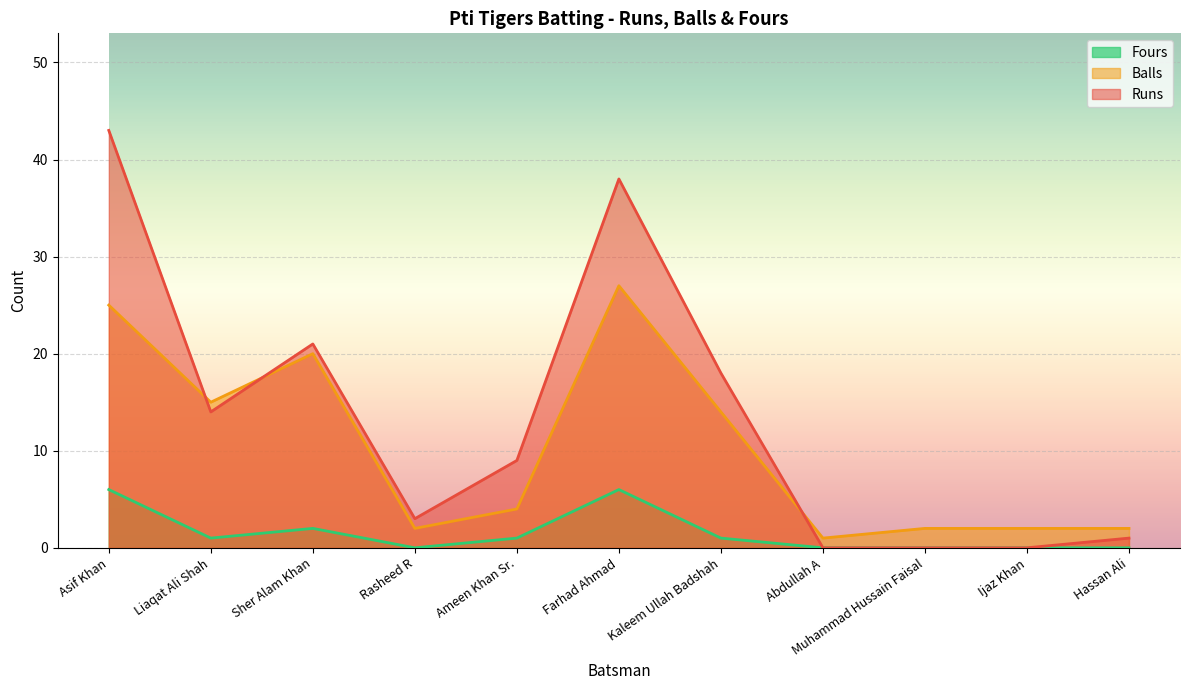

Reading left to right, transcribe all the data shown in this chart.

Runs: 43	14	21	3	9	38	18	0	0	0	1
Balls: 25	15	20	2	4	27	14	1	2	2	2
Fours: 6	1	2	0	1	6	1	0	0	0	0